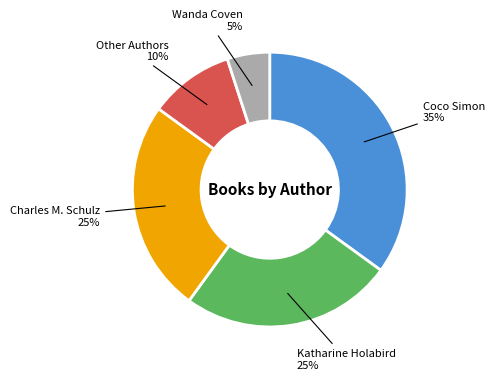

Count the number of slices in the pie.

5